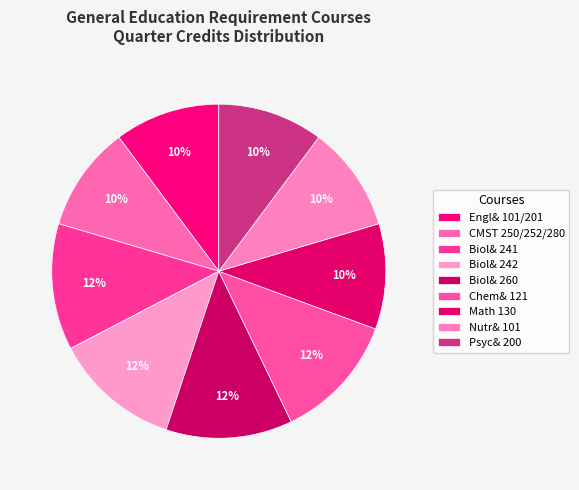

Count the number of slices in the pie.

9